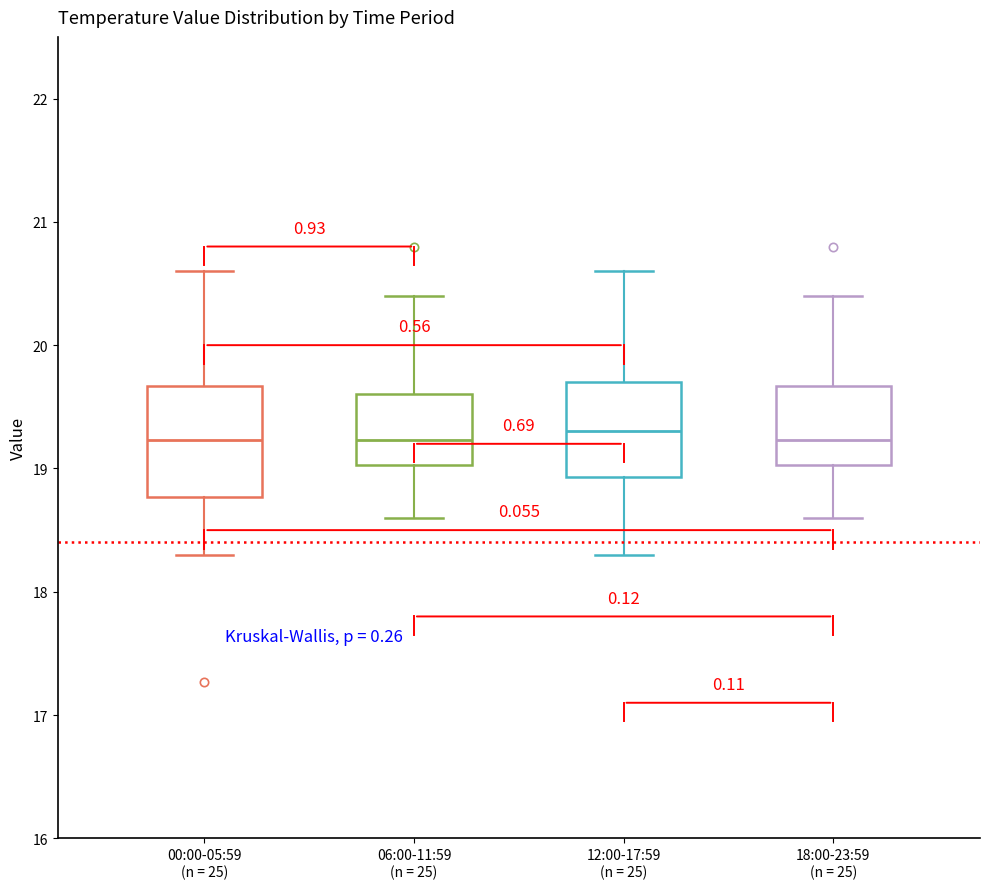

Where does the upper whisker of the box for 18:00-23:59 (n = 25) end on the y-axis? The values are not printed on the chart, so give them approximately, as read against the axis.

20.4